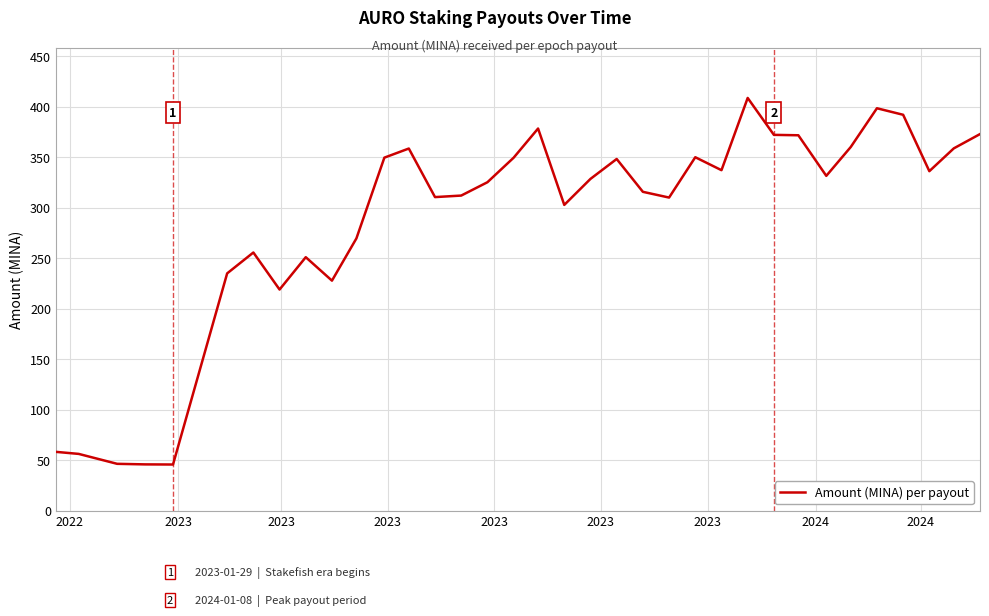

What is the difference between the maximum and minimum values?

363.0